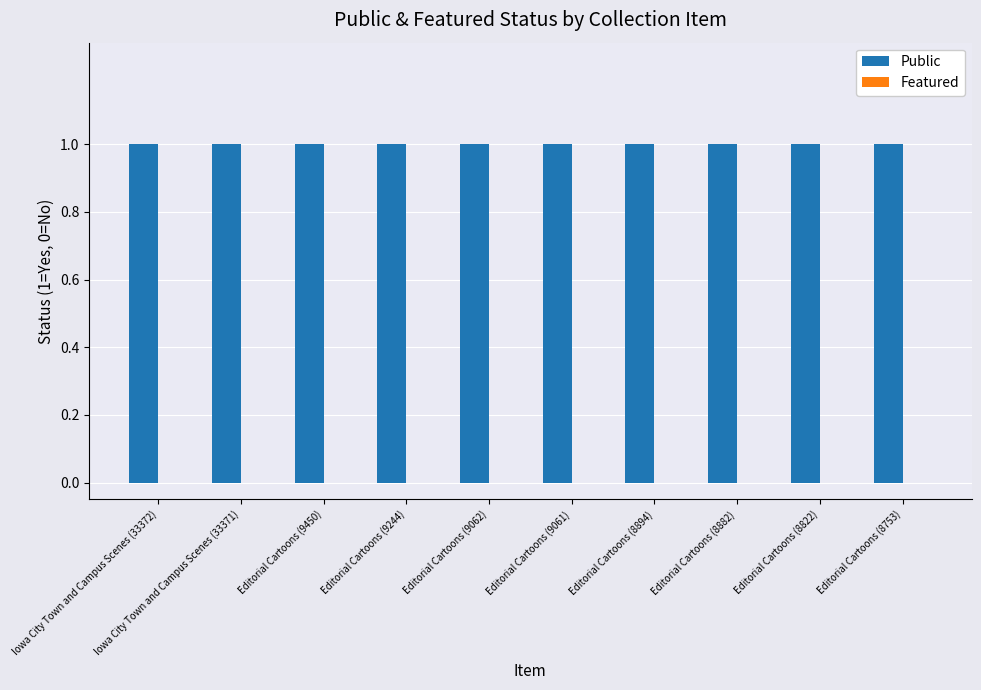

True or false: Featured has a value of 0 at Editorial Cartoons (8753).

True